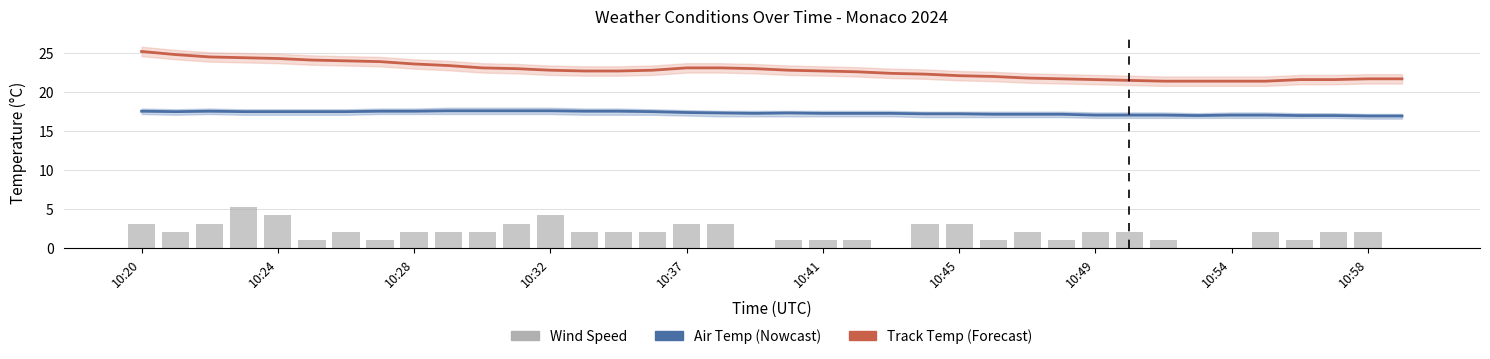

Which series has the largest range (max minus min)?

Wind Speed